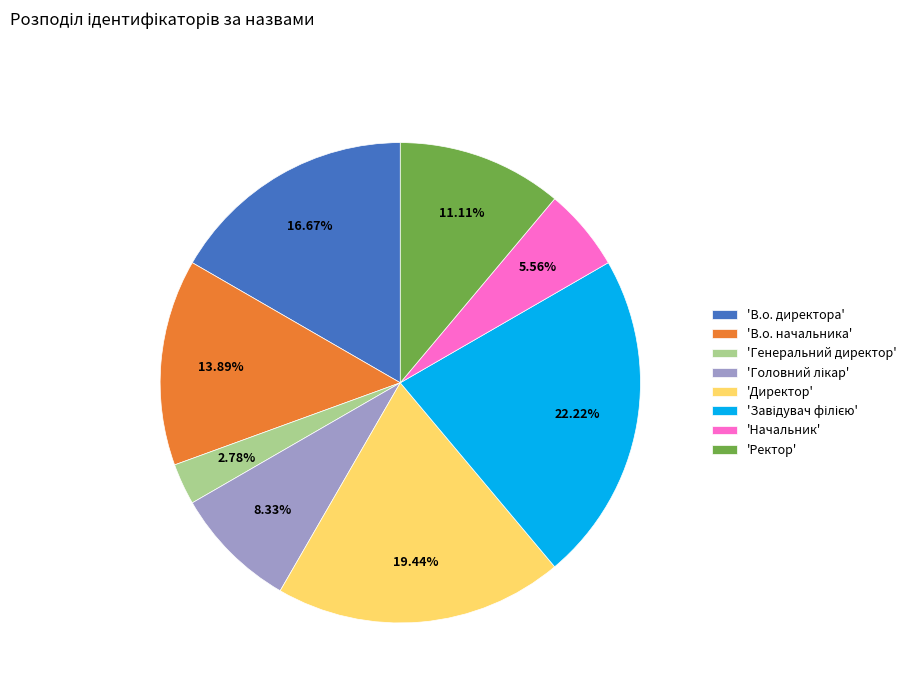

Is there any slice that represents more than half of the pie?

No